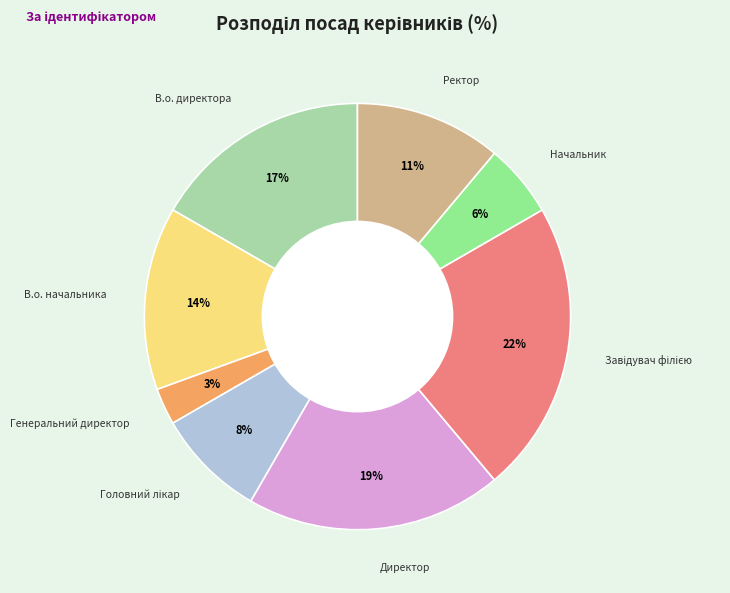

To the nearest percent, what is the difference between the largest and smallest slice percentages?

19%